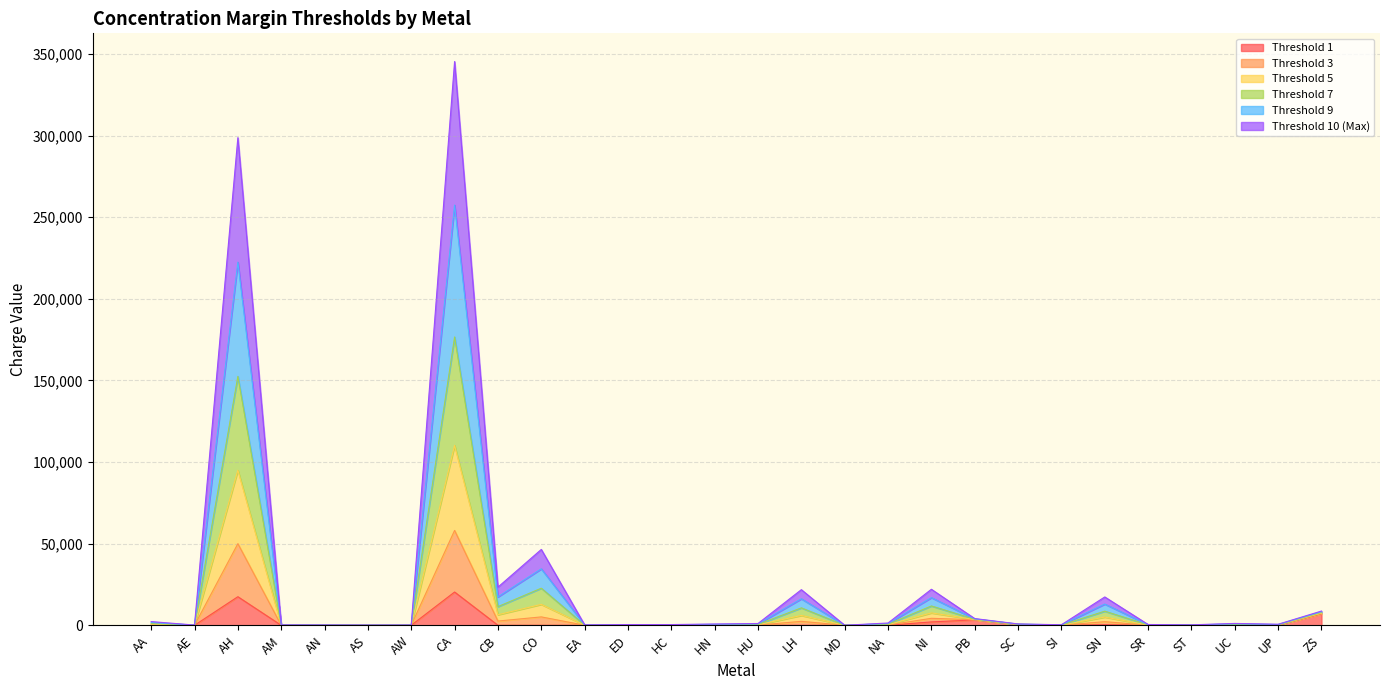

At which category does Threshold 7 reach its first local peak?

AH